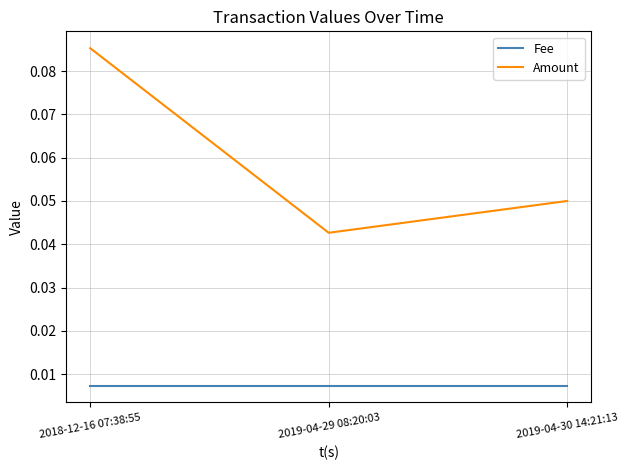

Which series changed the most between 2018-12-16 07:38:55 and 2019-04-30 14:21:13?

Amount